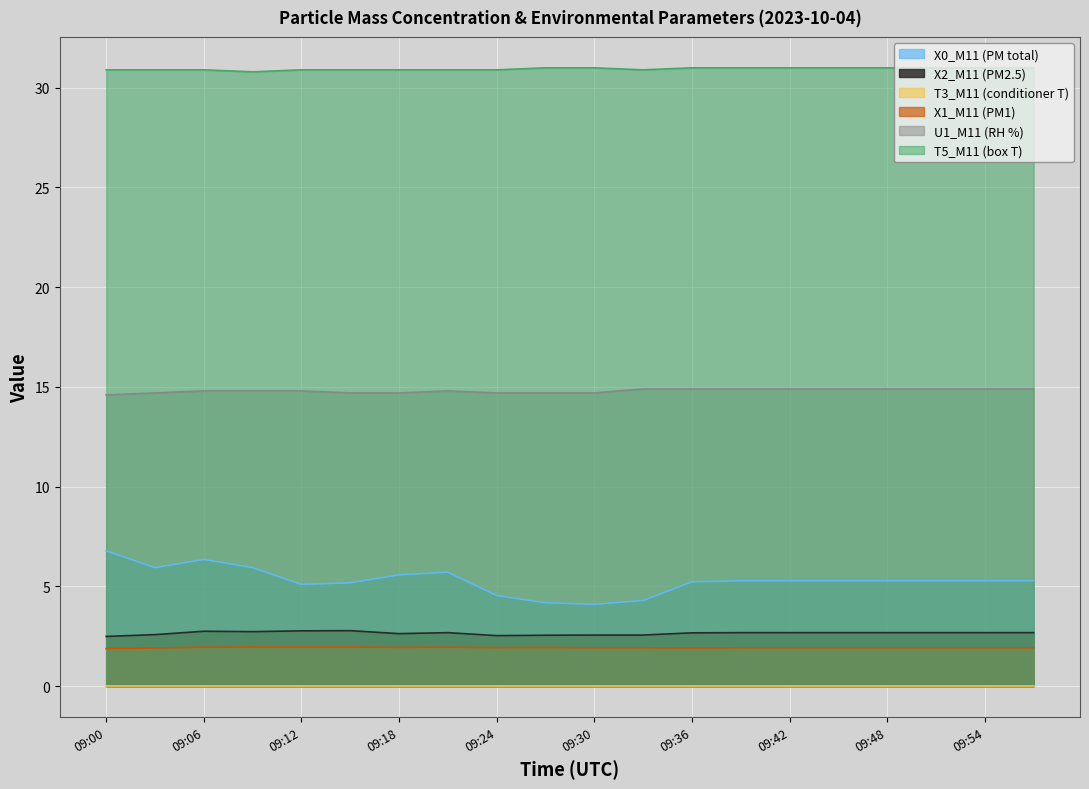

Between 09:36 and 09:48, which series saw the biggest shift?

X0_M11 (PM total)